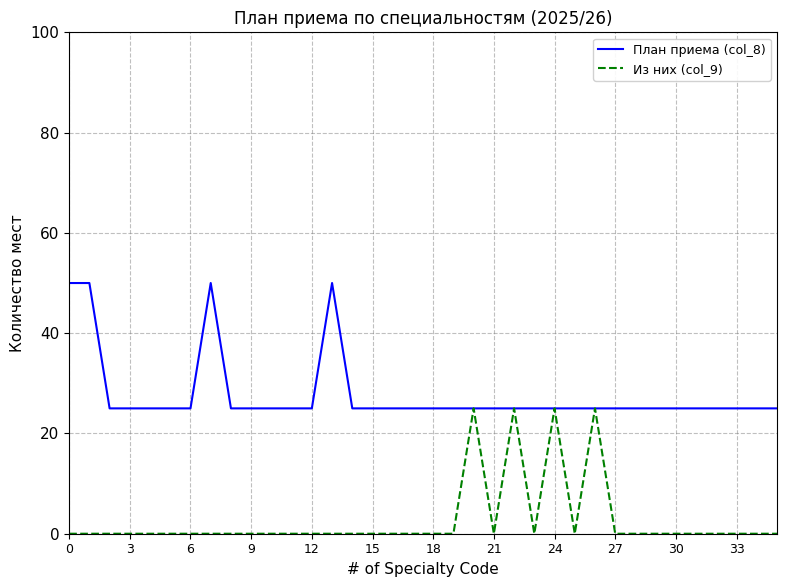

What is the maximum value for План приема (col_8)?

50